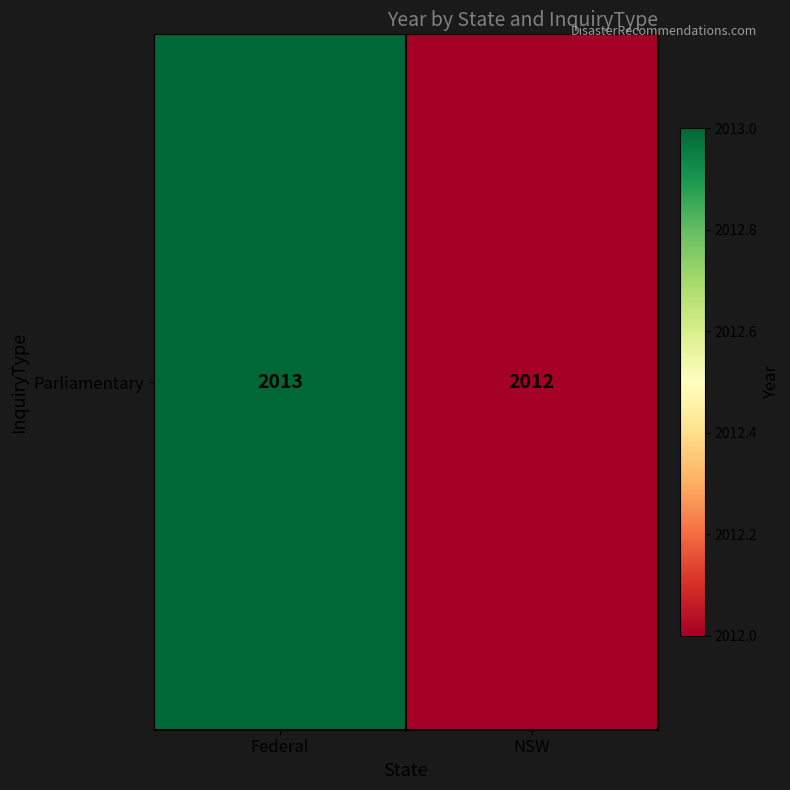

Rank the categories by value from lowest to highest.

NSW, Federal